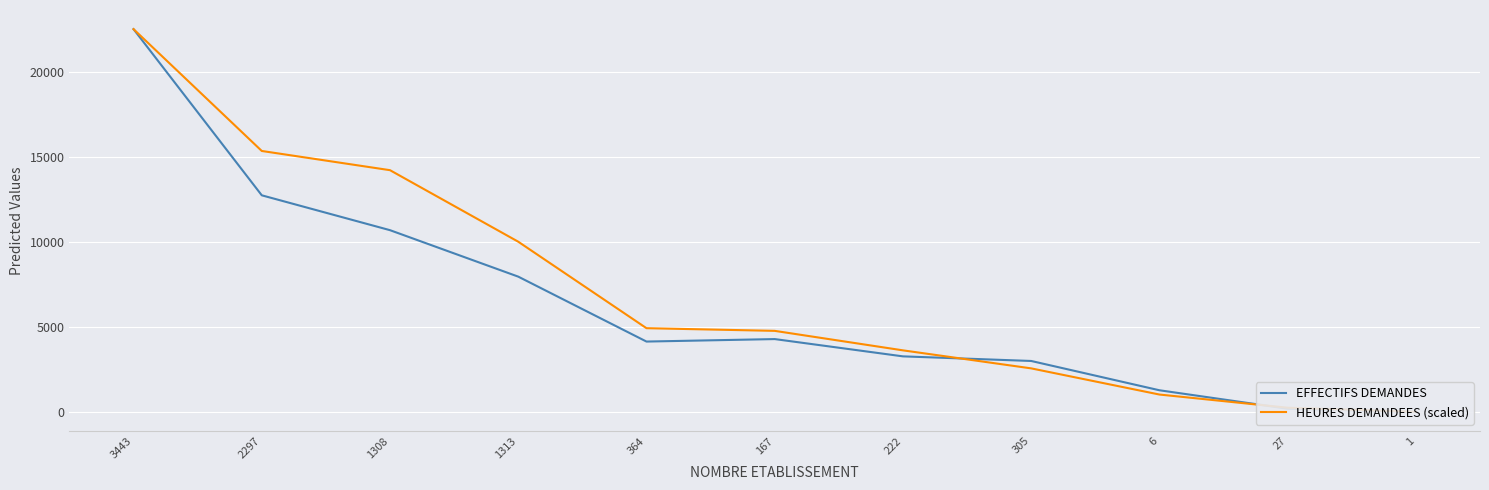

At which label does HEURES DEMANDEES (scaled) first exceed 4759?

3443